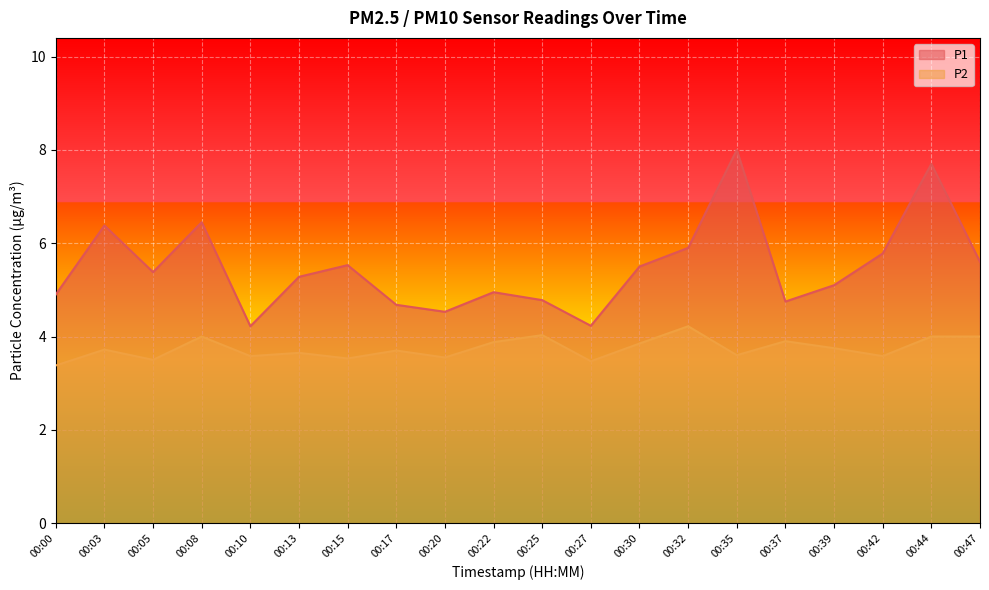

Reading right to left, transcribe all the data shown in this chart.

P1: 00:47=5.6	00:44=7.7	00:42=5.8	00:39=5.1	00:37=4.8	00:35=8.0	00:32=5.9	00:30=5.5	00:27=4.2	00:25=4.8	00:22=5.0	00:20=4.5	00:17=4.7	00:15=5.5	00:13=5.3	00:10=4.2	00:08=6.5	00:05=5.4	00:03=6.4	00:00=4.9
P2: 00:47=4.0	00:44=4.0	00:42=3.6	00:39=3.8	00:37=3.9	00:35=3.6	00:32=4.2	00:30=3.9	00:27=3.5	00:25=4.0	00:22=3.9	00:20=3.5	00:17=3.7	00:15=3.5	00:13=3.6	00:10=3.6	00:08=4.0	00:05=3.5	00:03=3.7	00:00=3.4